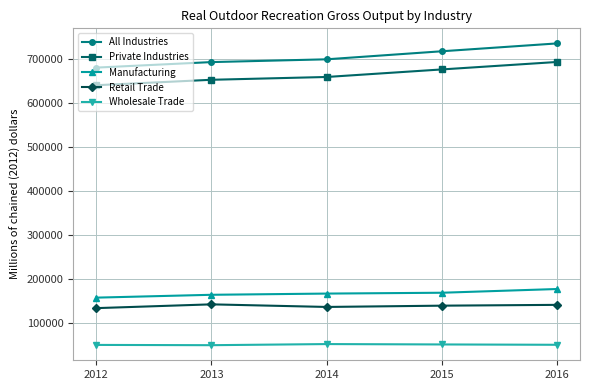

Which series has the largest range (max minus min)?

All Industries